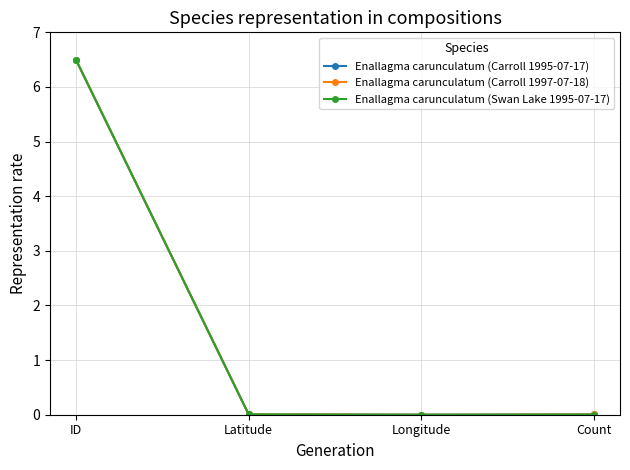

At which category is the sum across all series the highest?

ID